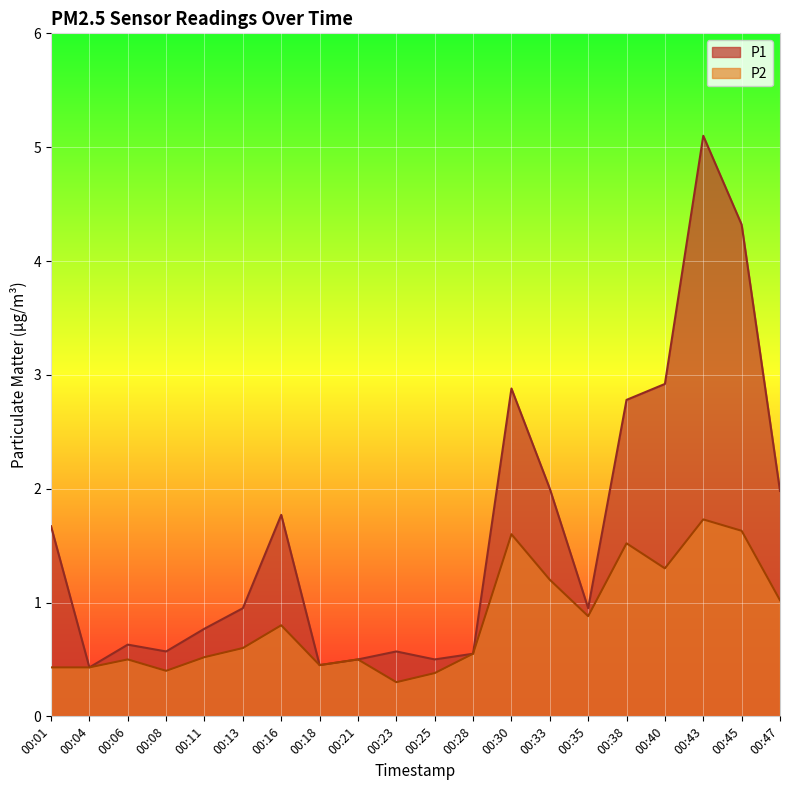

Reading right to left, transcribe all the data shown in this chart.

P1: 2.0	4.3	5.1	2.9	2.8	0.9	2.0	2.9	0.6	0.5	0.6	0.5	0.5	1.8	0.9	0.8	0.6	0.6	0.4	1.7
P2: 1.0	1.6	1.7	1.3	1.5	0.9	1.2	1.6	0.6	0.4	0.3	0.5	0.5	0.8	0.6	0.5	0.4	0.5	0.4	0.4